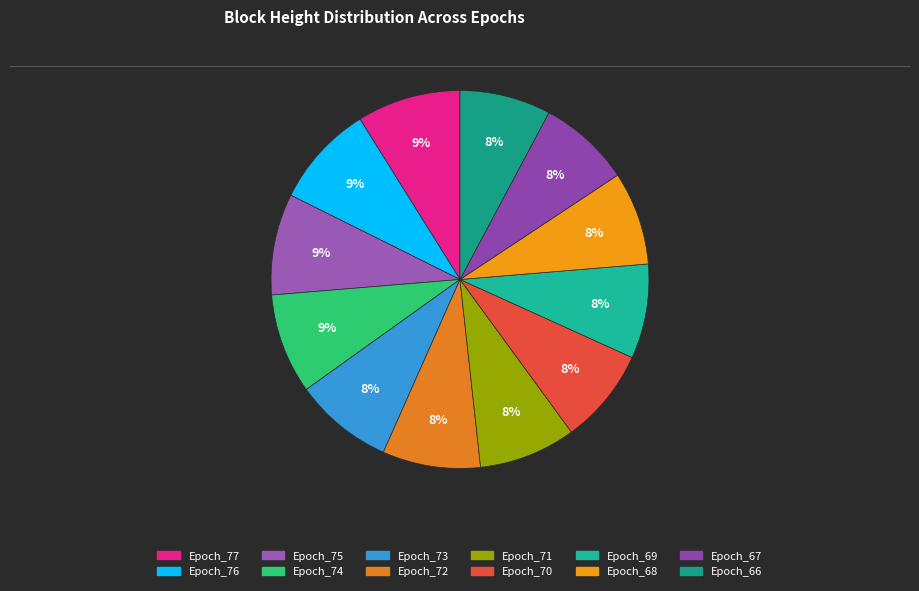

Combined, what portion of the pie is Epoch_68 and Epoch_75?

16.7%